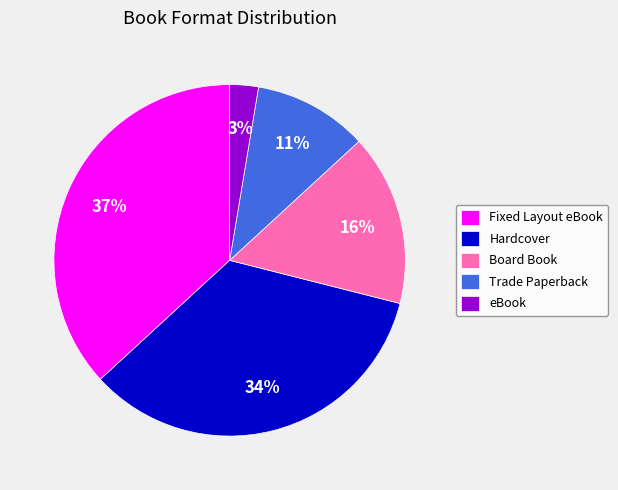

To the nearest percent, what is the average slice percentage?

20%